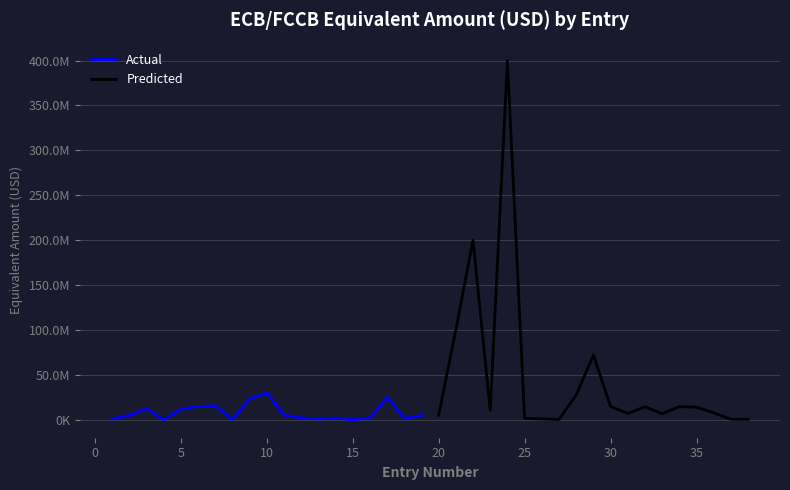

What is the maximum value for Predicted?

400000000.0